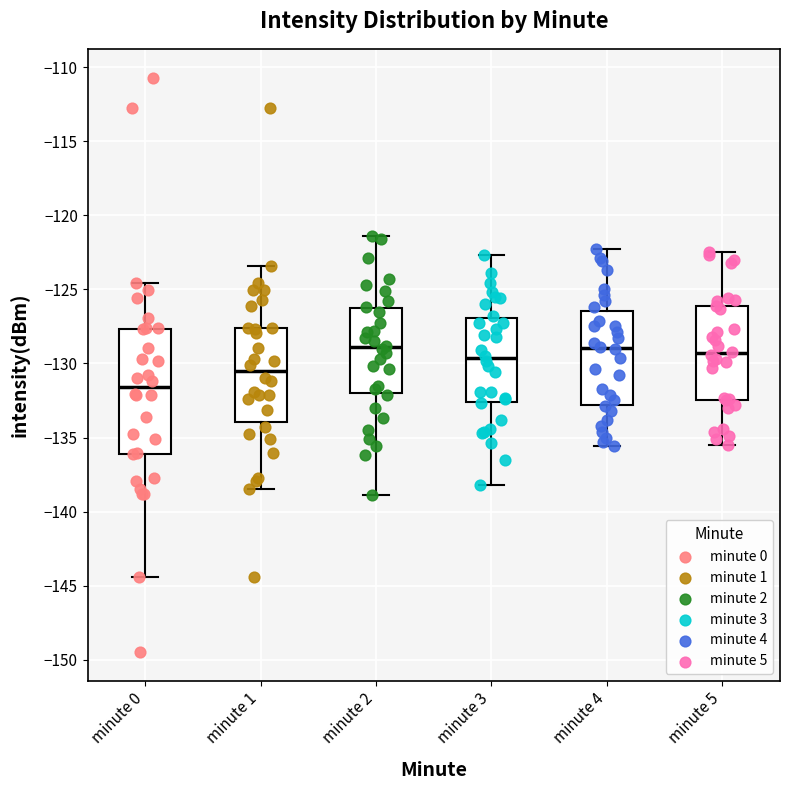

Reading left to right, read every box against the y-axis: the position of its median line, the range the box covers, and the ends of its whiskers. The values are not printed on the chart, so give them approximately, as read against the axis.

minute 0: median -131.5, box -136.0 to -127.5, whiskers -144.5 to -124.5
minute 1: median -130.5, box -134.0 to -127.5, whiskers -138.5 to -123.5
minute 2: median -129.0, box -132.0 to -126.5, whiskers -139.0 to -121.5
minute 3: median -129.5, box -132.5 to -127.0, whiskers -138.0 to -122.5
minute 4: median -129.0, box -133.0 to -126.5, whiskers -135.5 to -122.5
minute 5: median -129.5, box -132.5 to -126.0, whiskers -135.5 to -122.5